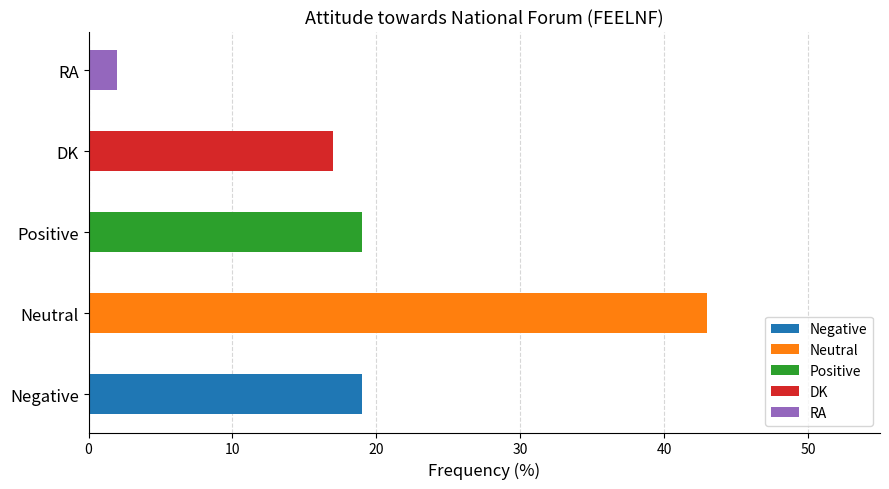

Is it true that the value at Negative is 29?

False